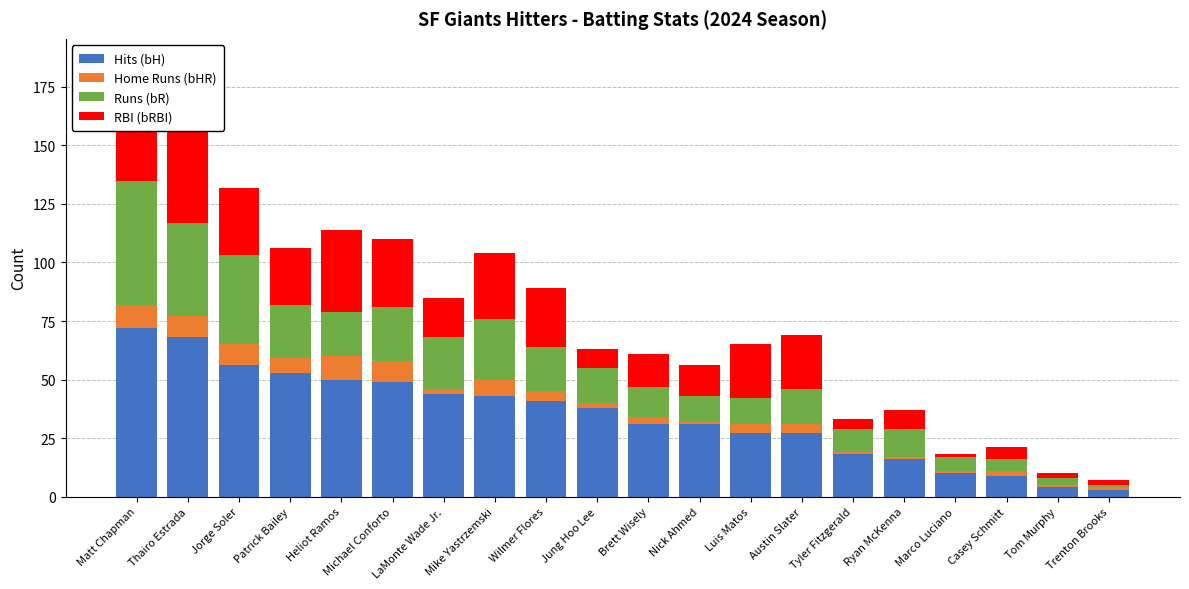

What is the highest value of the Hits (bH) series?

72